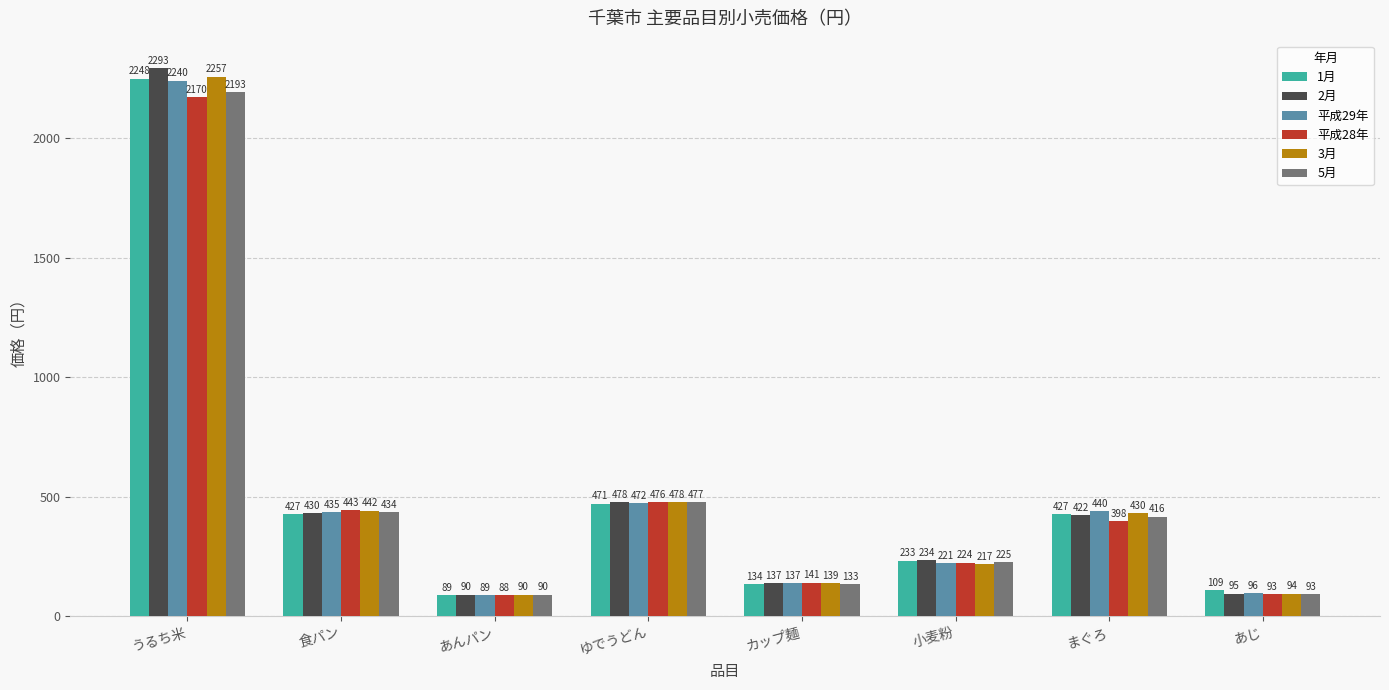

Where is 平成29年 nearest to the value 1164?

ゆでうどん